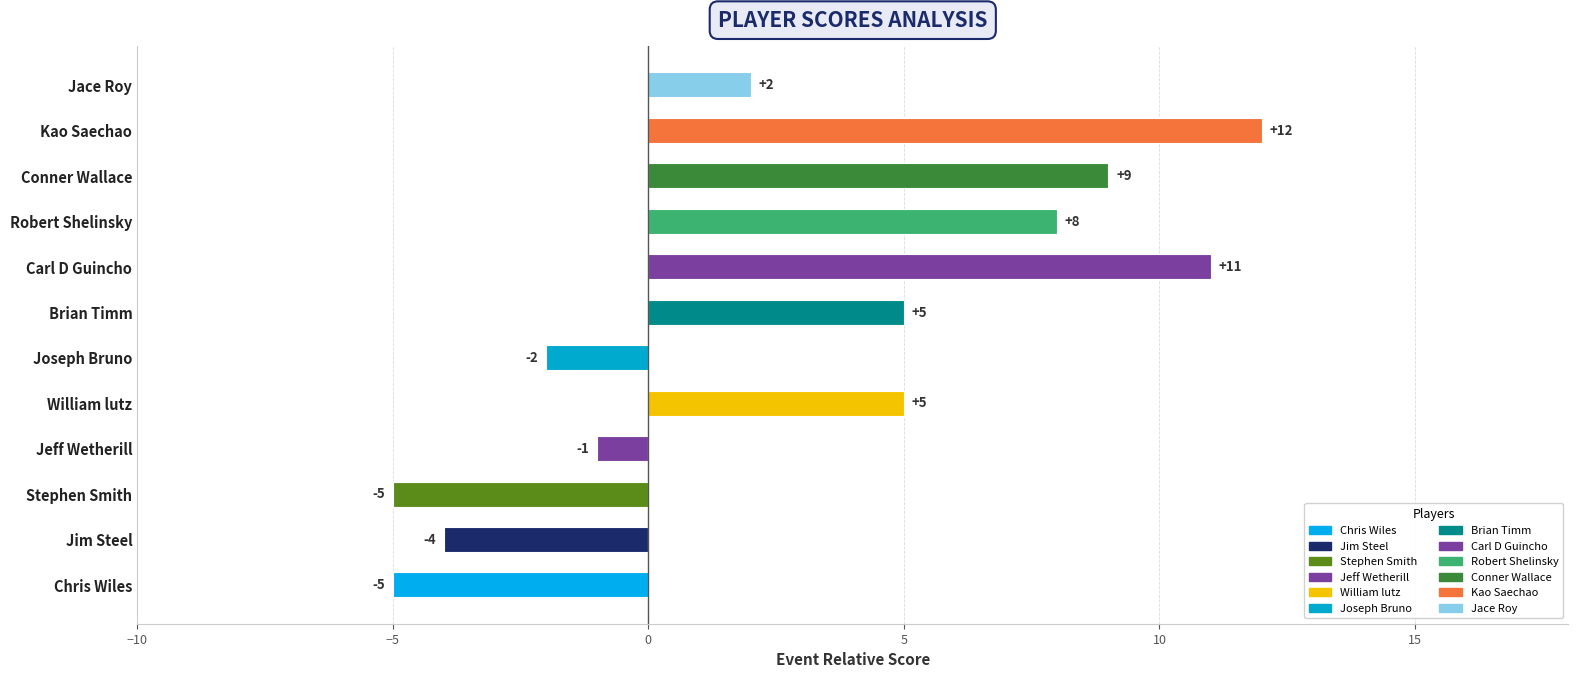

Which category has the highest value across all series?

Kao Saechao